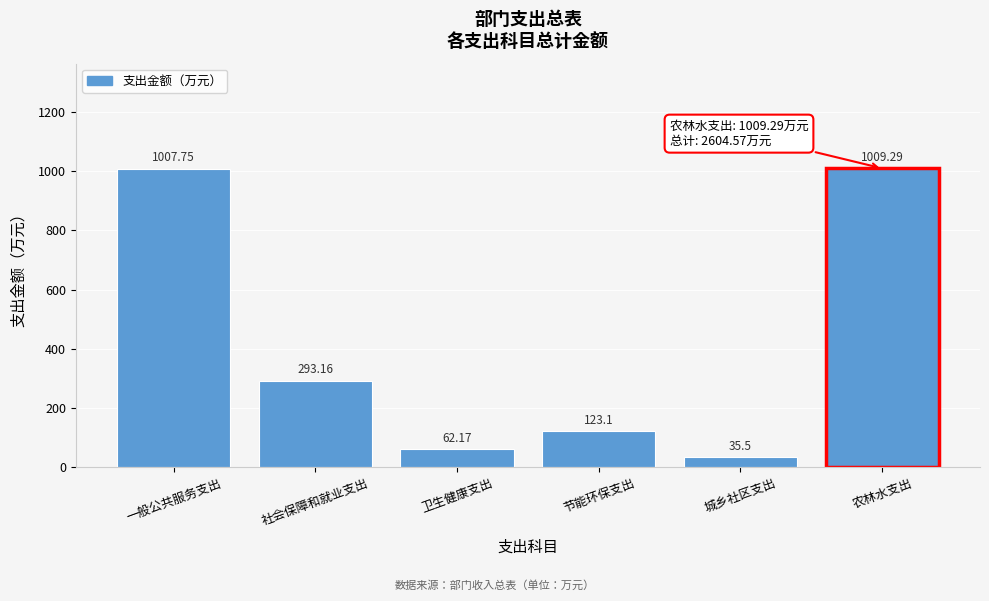

What is the label of the 5th bar from the left?

城乡社区支出